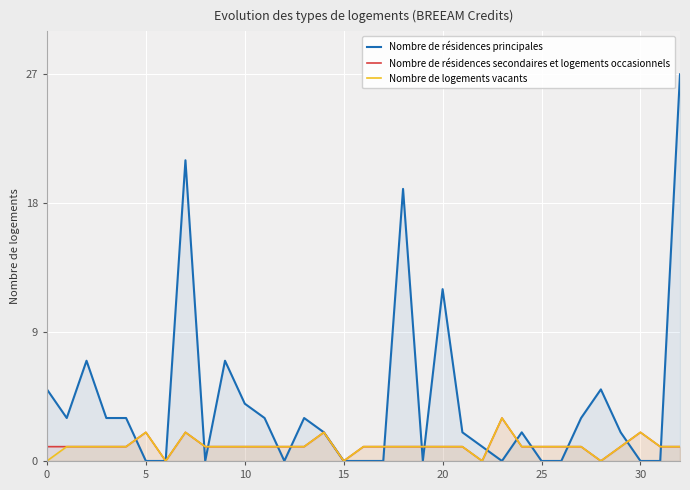

How many values in Nombre de résidences principales are above zero?

20